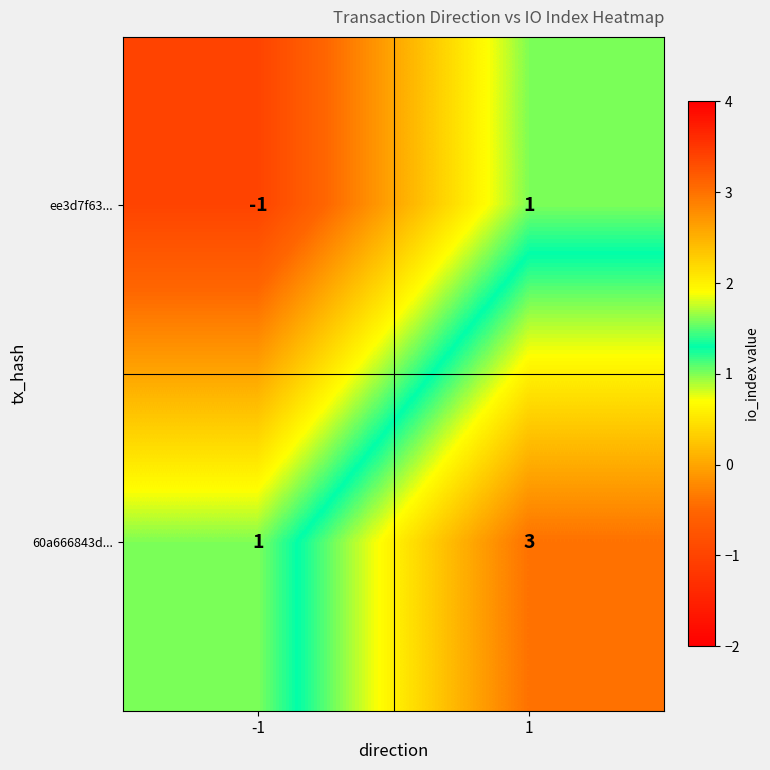

Rank the series by their maximum value, from highest to lowest.

60a666843d..., ee3d7f63...